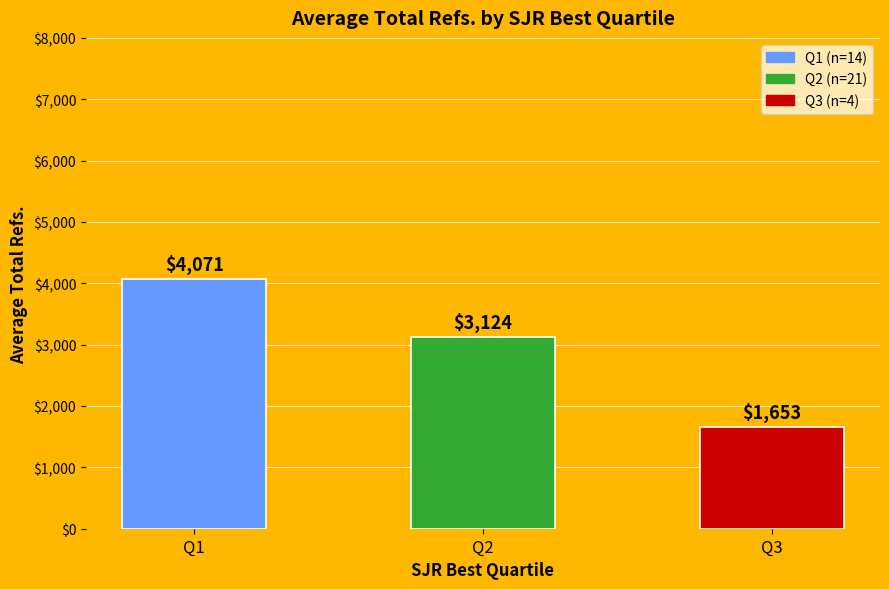

At which category does the chart reach its peak across all series?

Q1